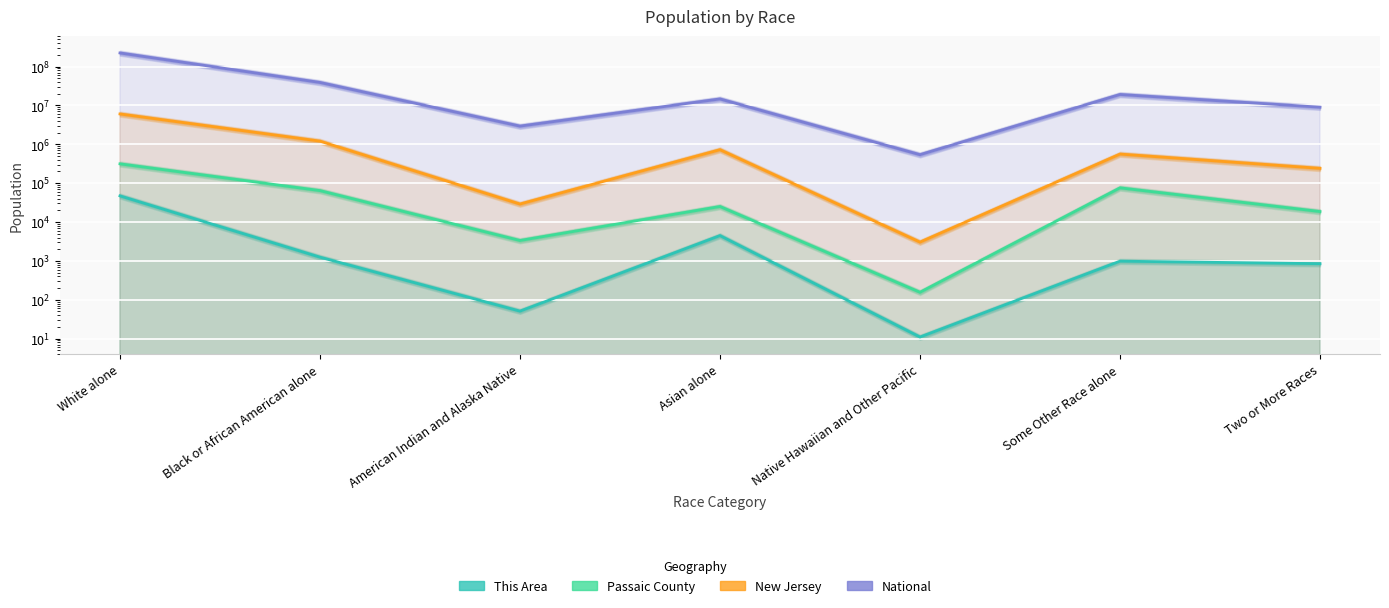

Which category has the lowest value in the New Jersey series?

Native Hawaiian and Other Pacific